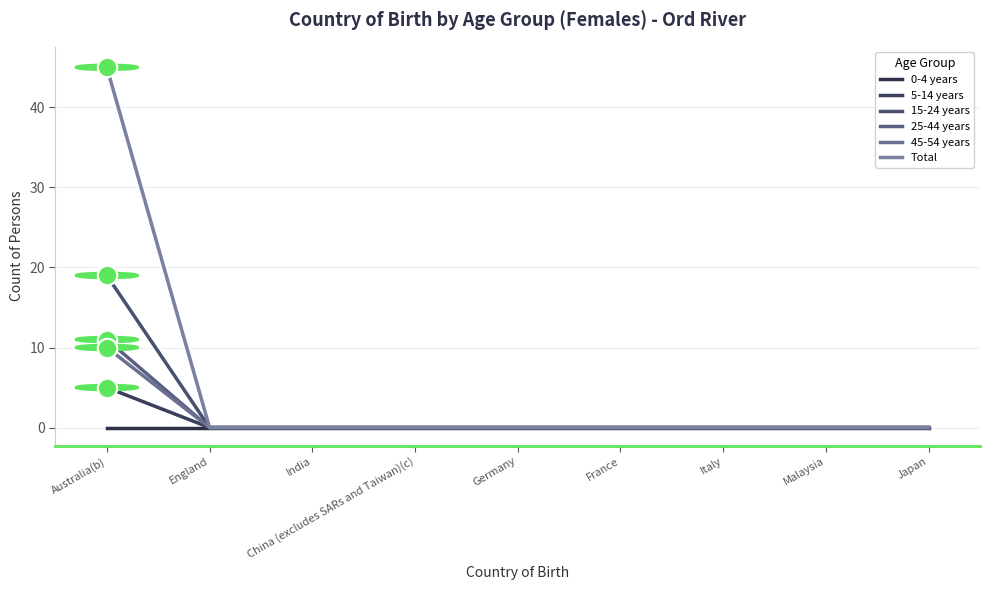

The 15-24 years series shows -13 at Italy. True or false?

False